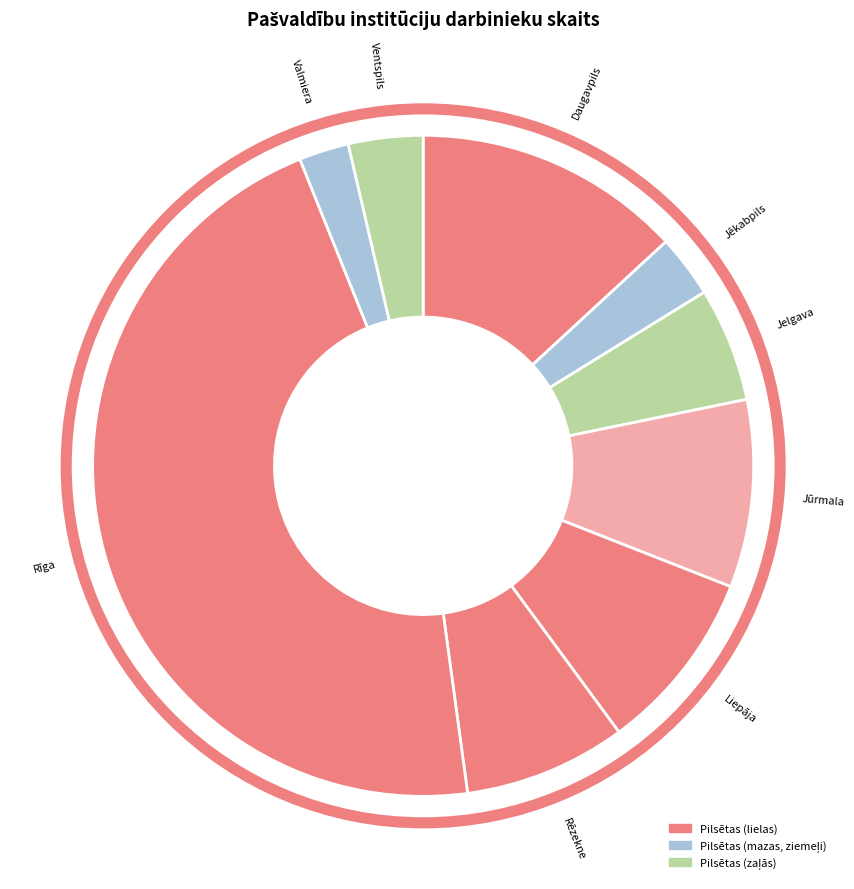

Count the number of slices in the pie.

9